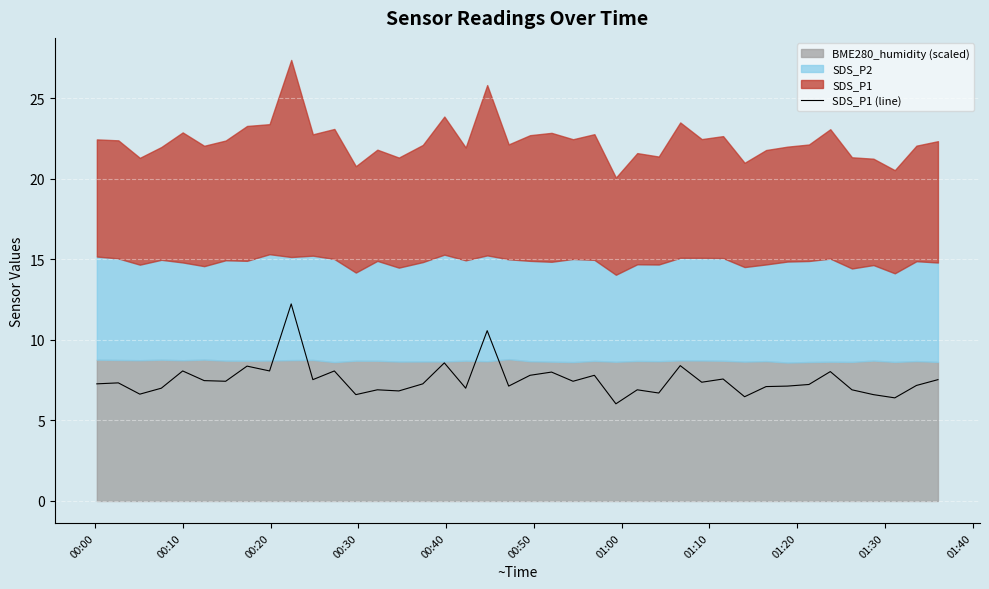

How many points are higher than both their immediate neighbors (excluding endpoints)?

14